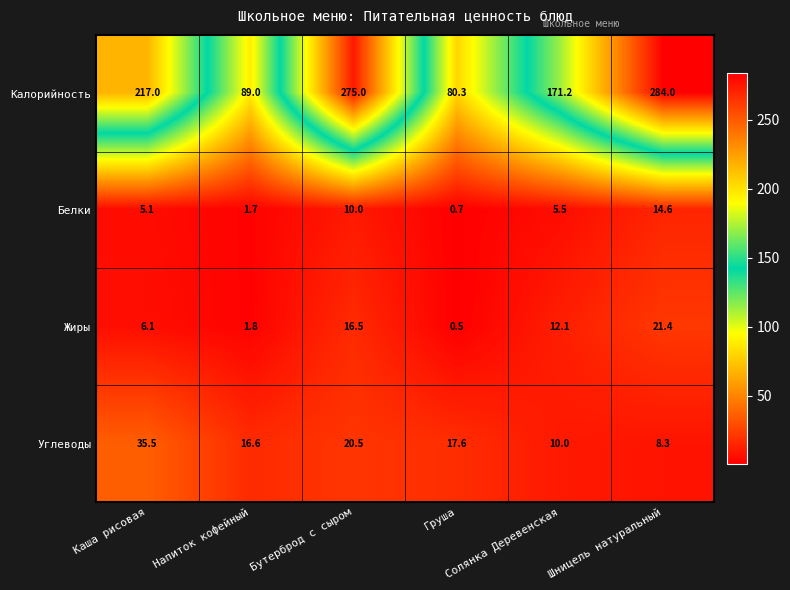

List the series in order of their peak value, lowest first.

Белки, Жиры, Углеводы, Калорийность